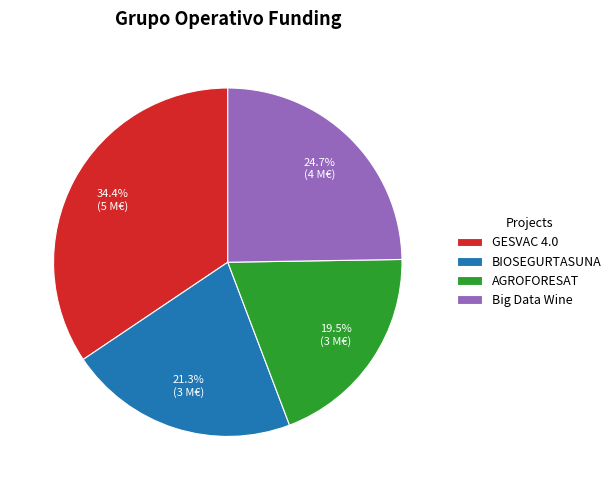

To the nearest percent, what is the difference between the largest and smallest slice percentages?

15%